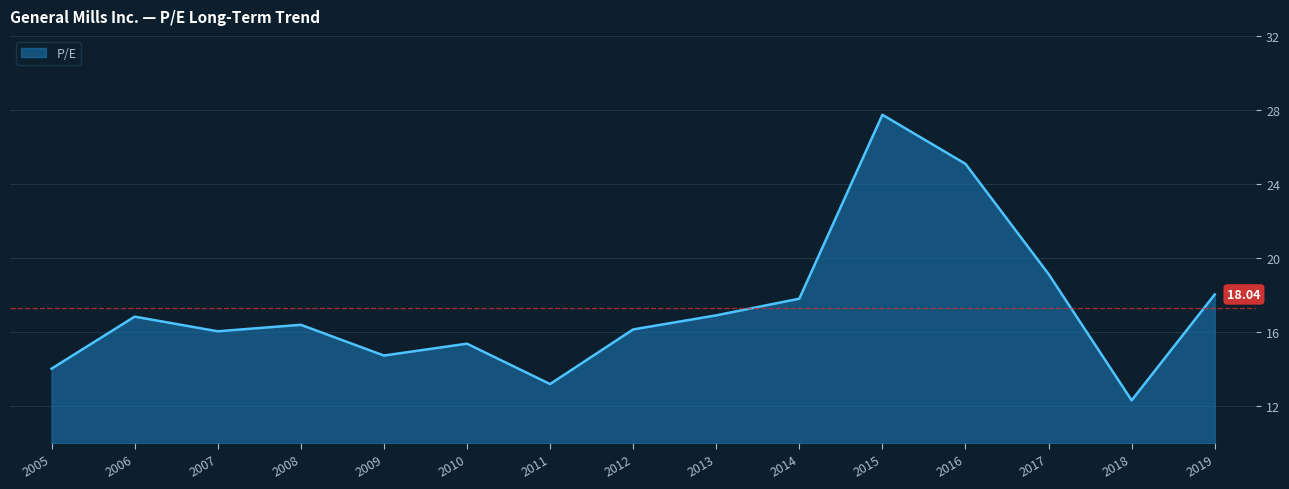

How many interior local valleys (lower than both neighbors) does the data have?

4